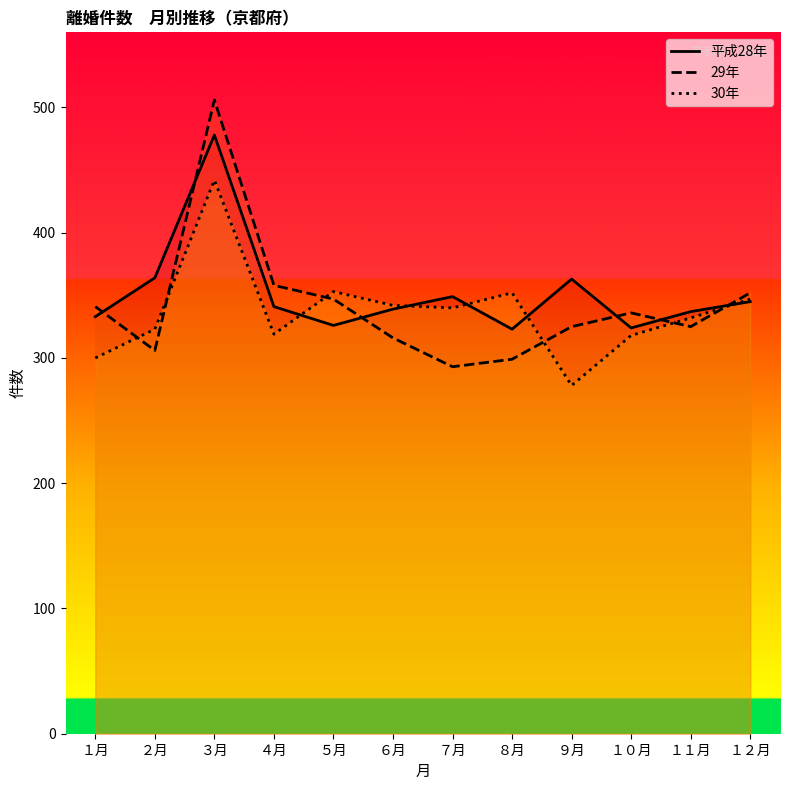

What is the maximum value shown in the chart?

506